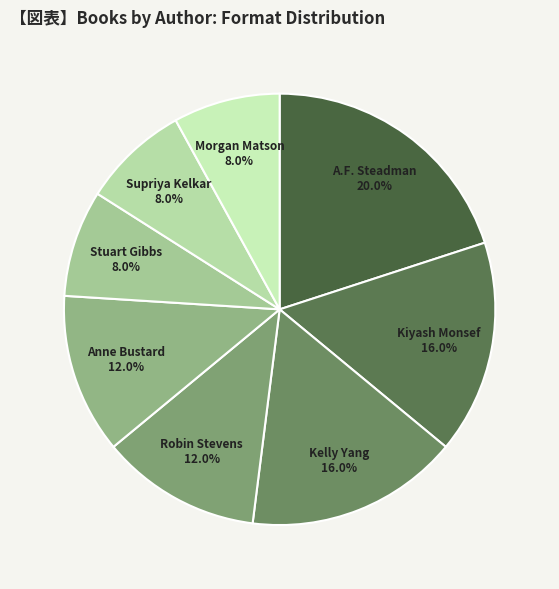

Does any single category account for the majority?

No